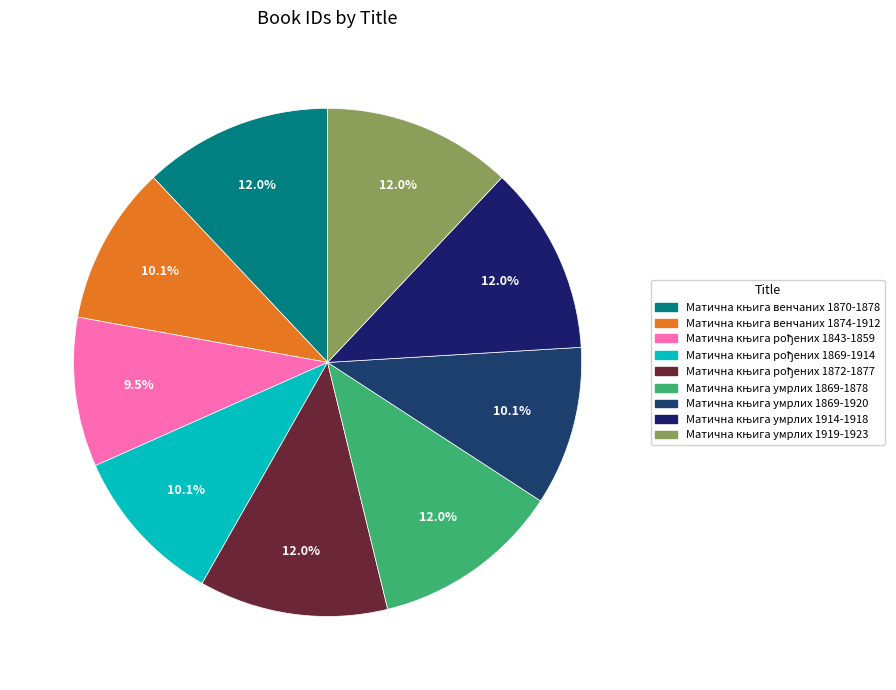

Does Матична књига рођених 1872-1877 account for over 50% of the chart?

No